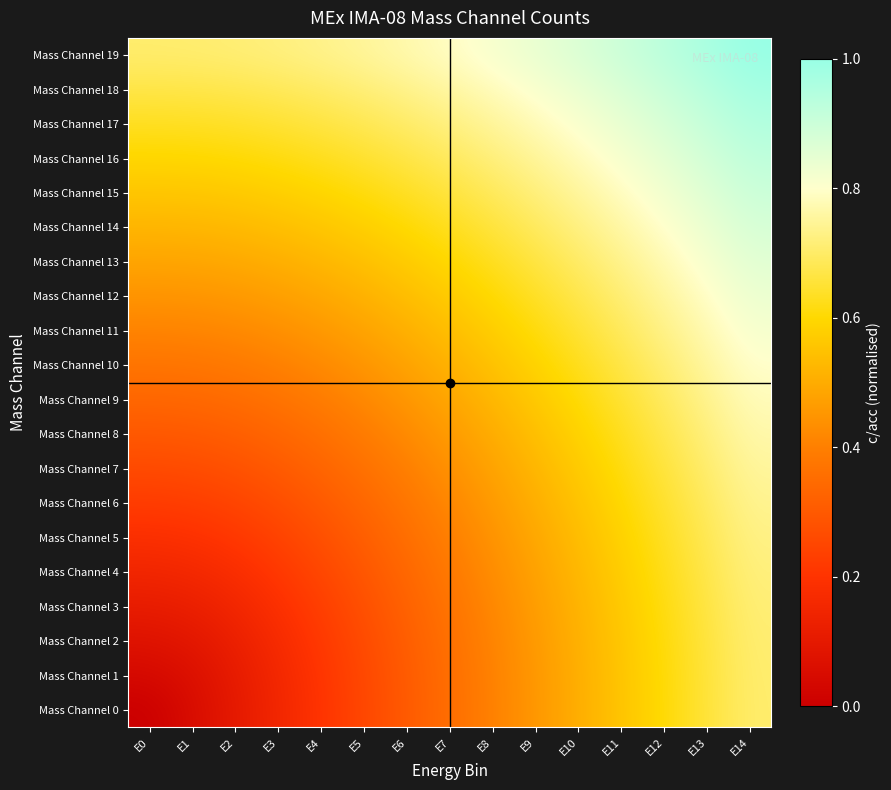

What is the total value across all series at E4?

8.5